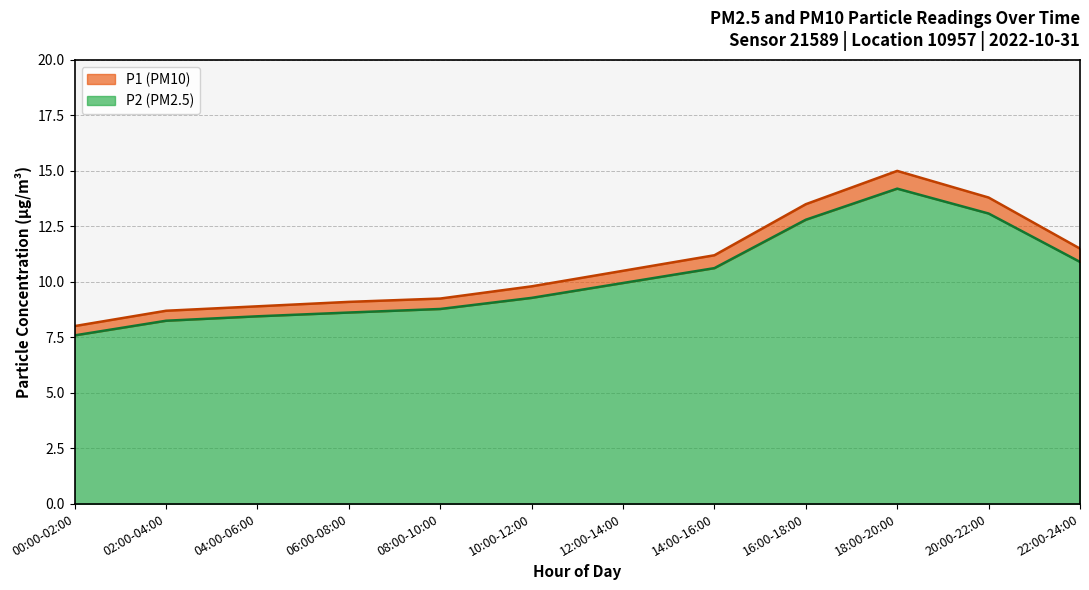

What is the label of the 4th point from the right?

16:00-18:00